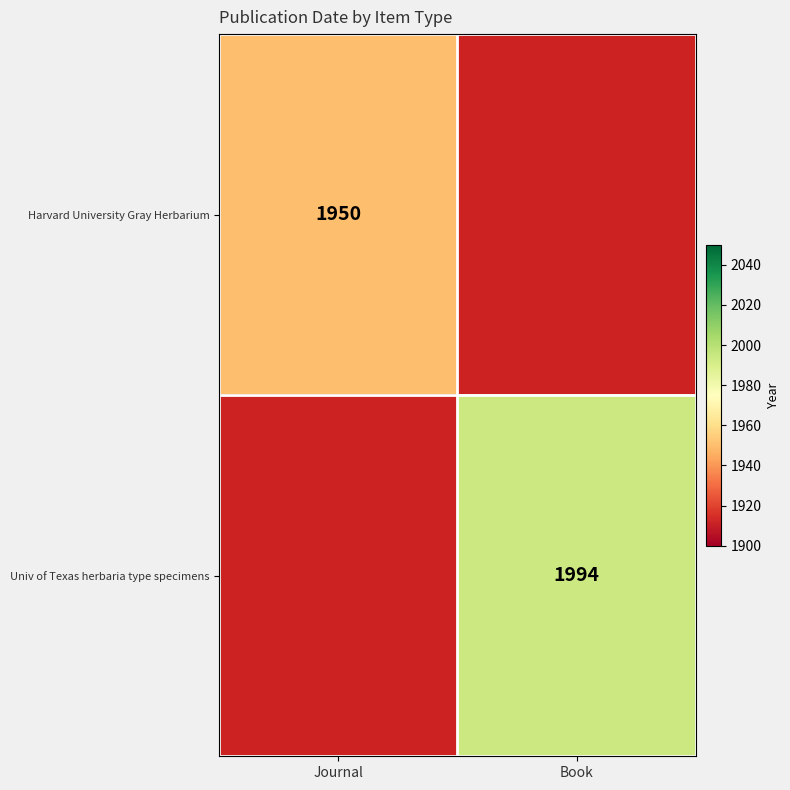

The Harvard University Gray Herbarium series shows 1950 at Journal. True or false?

True